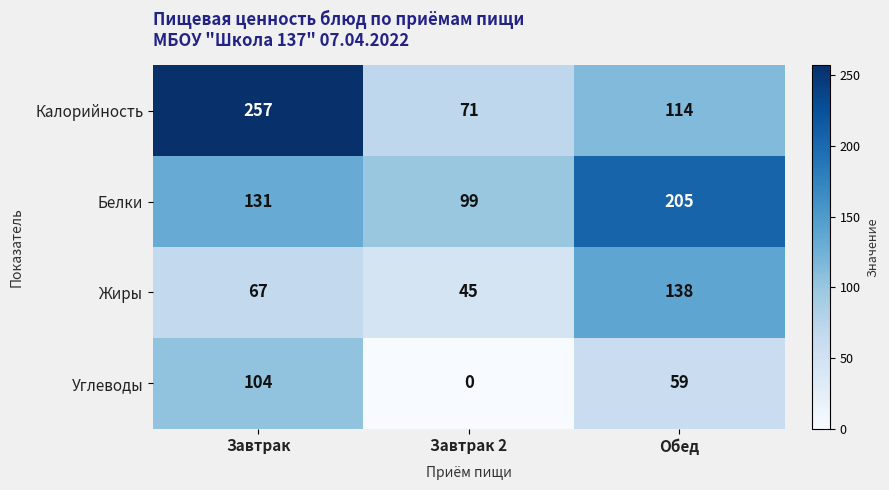

Where is Калорийность nearest to the value 164?

Обед